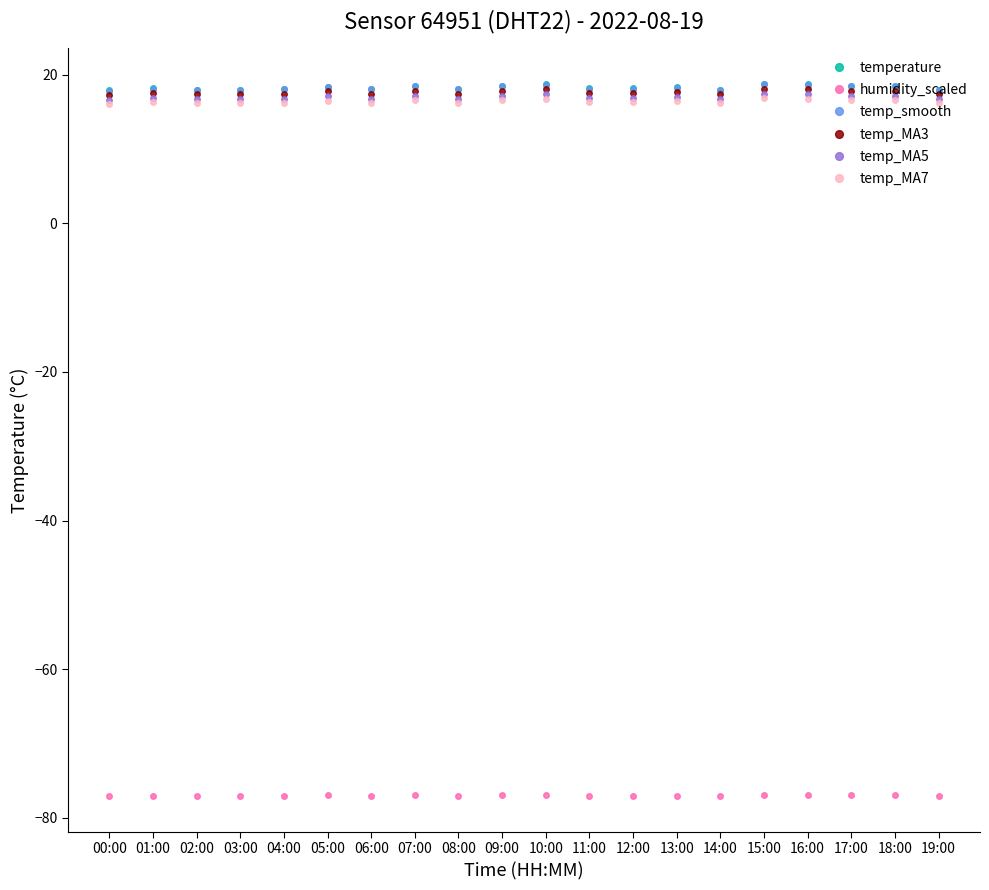

True or false: temp_MA3 and temp_MA7 cross at least once.

False